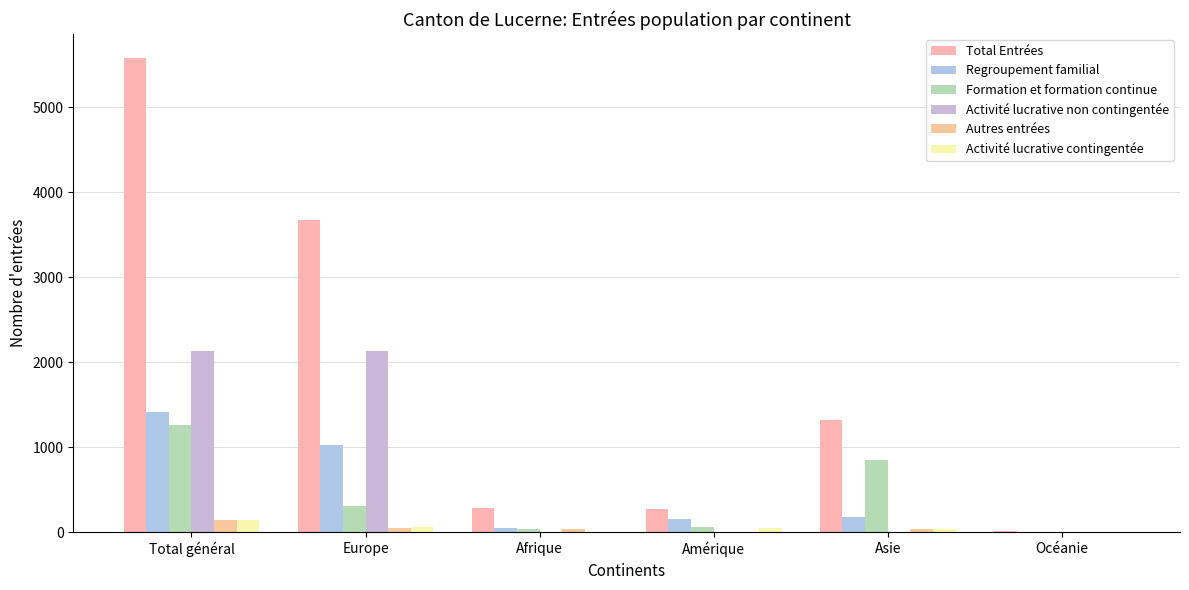

What is the spread (max minus min) of values at Océanie?

11